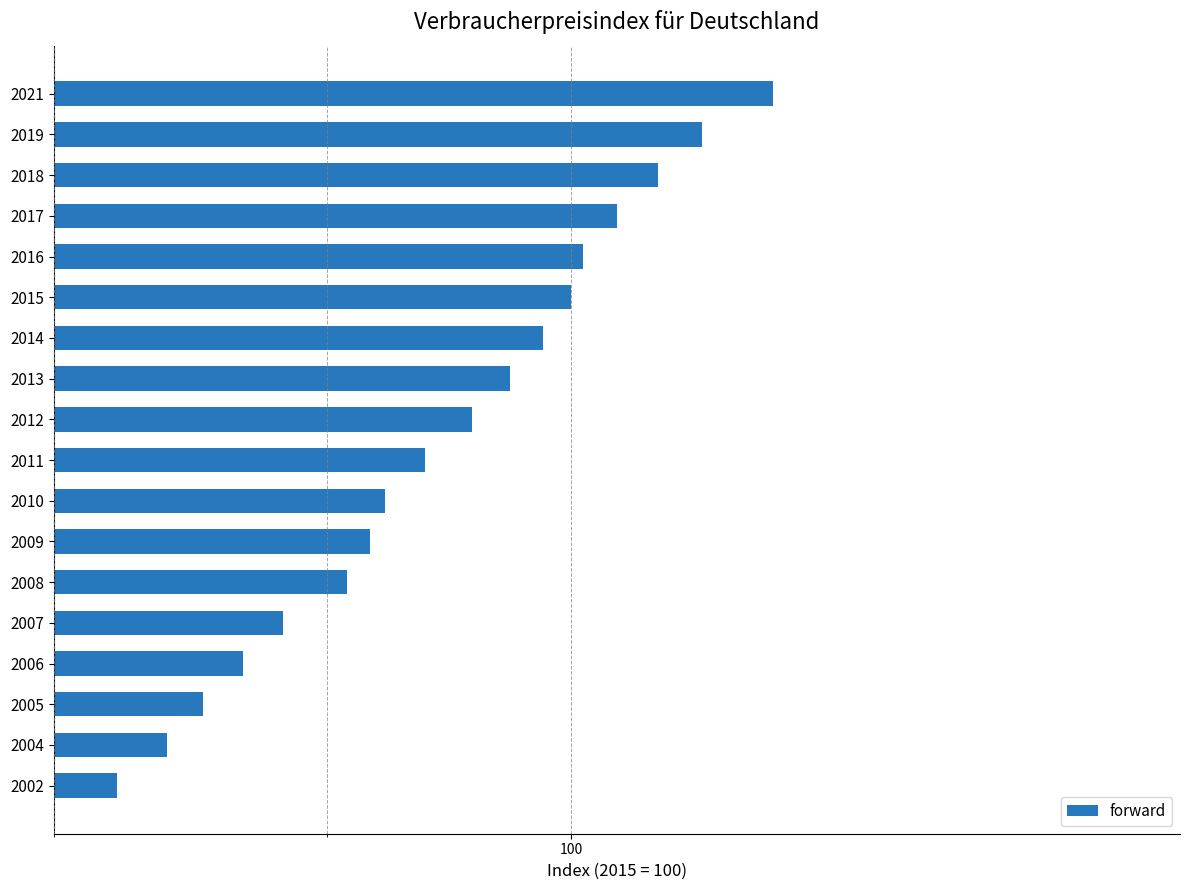

What is the sum of all values?

1708.5